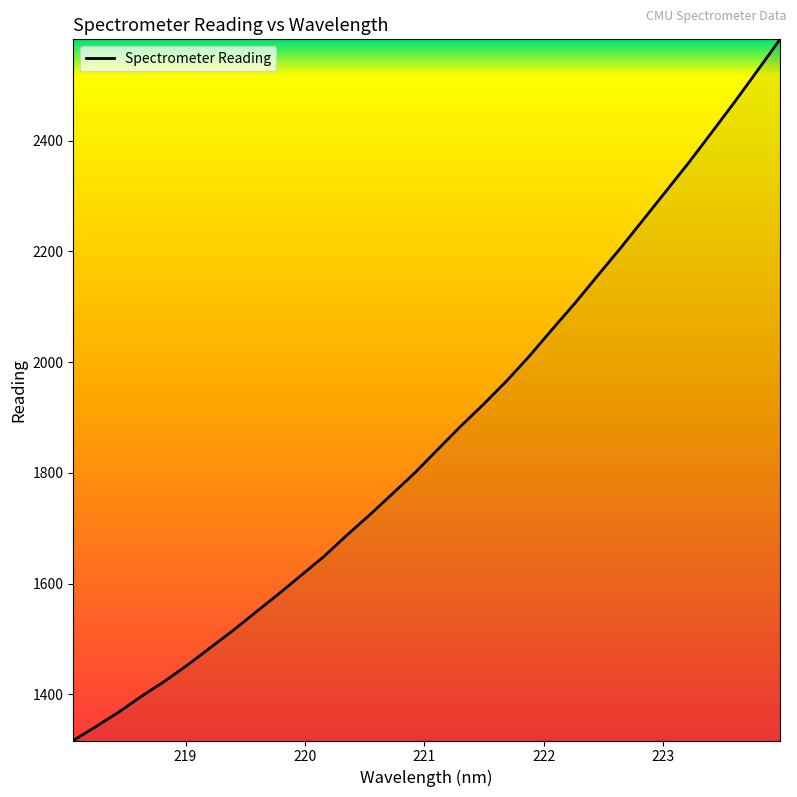

What is the difference between the maximum and minimum values?

1266.3